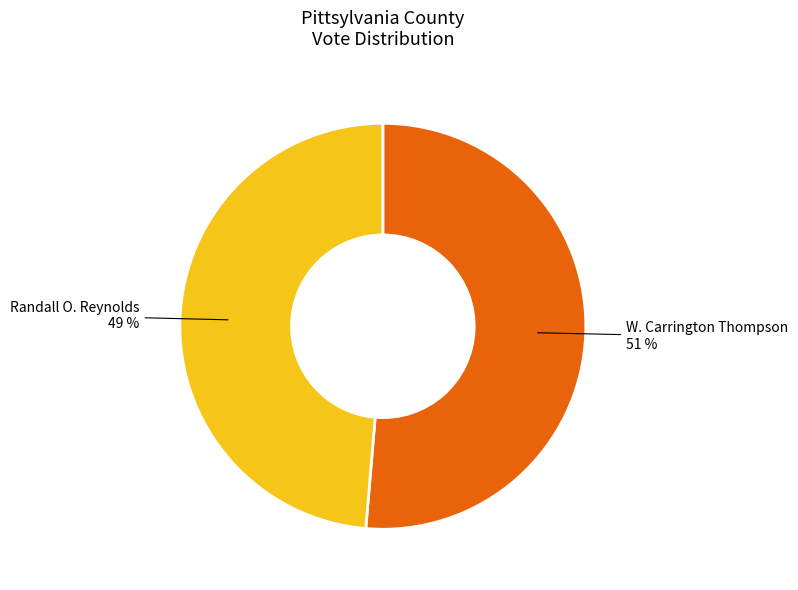

To the nearest percent, what is the average slice percentage?

50%